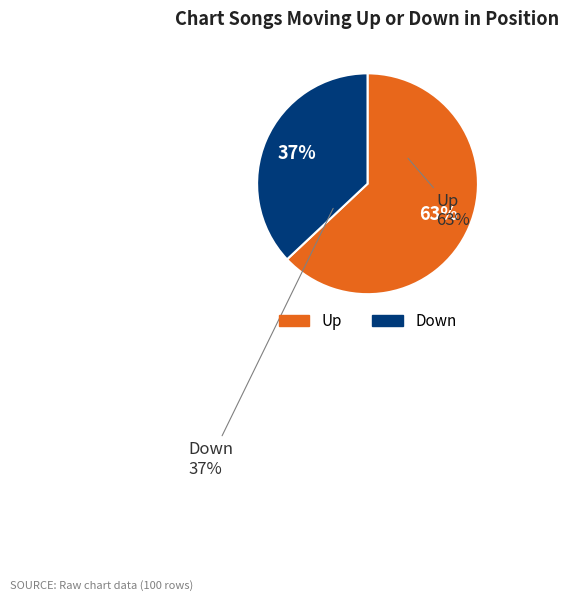

How many slices are in this pie chart?

2